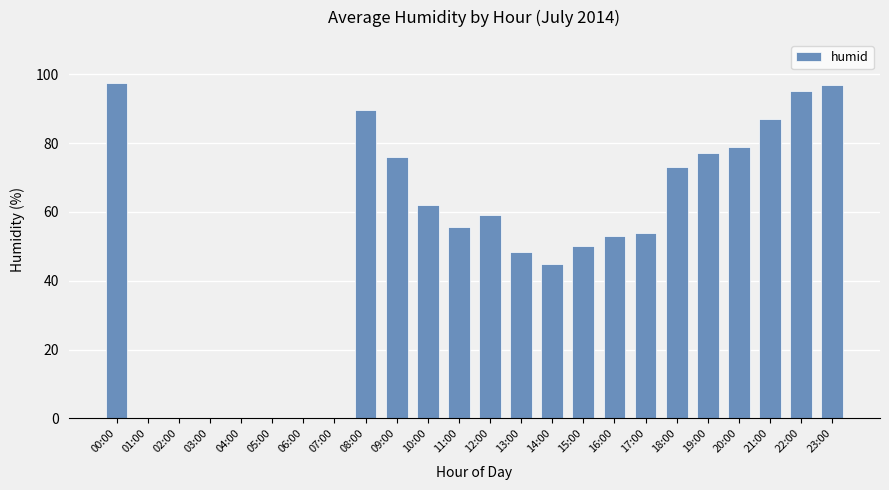

Is it true that the value at 03:00 is 0.0?

True